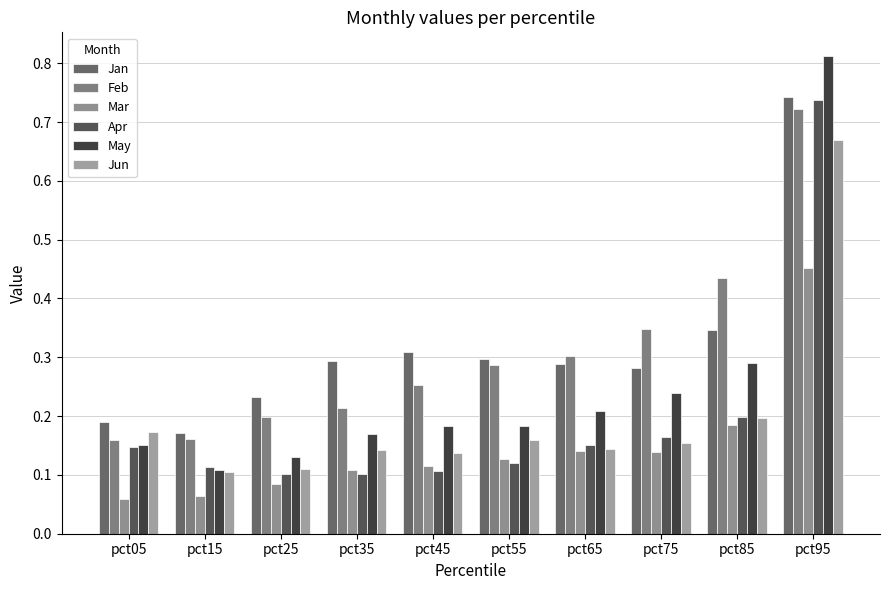

How many bars are there in total?

60